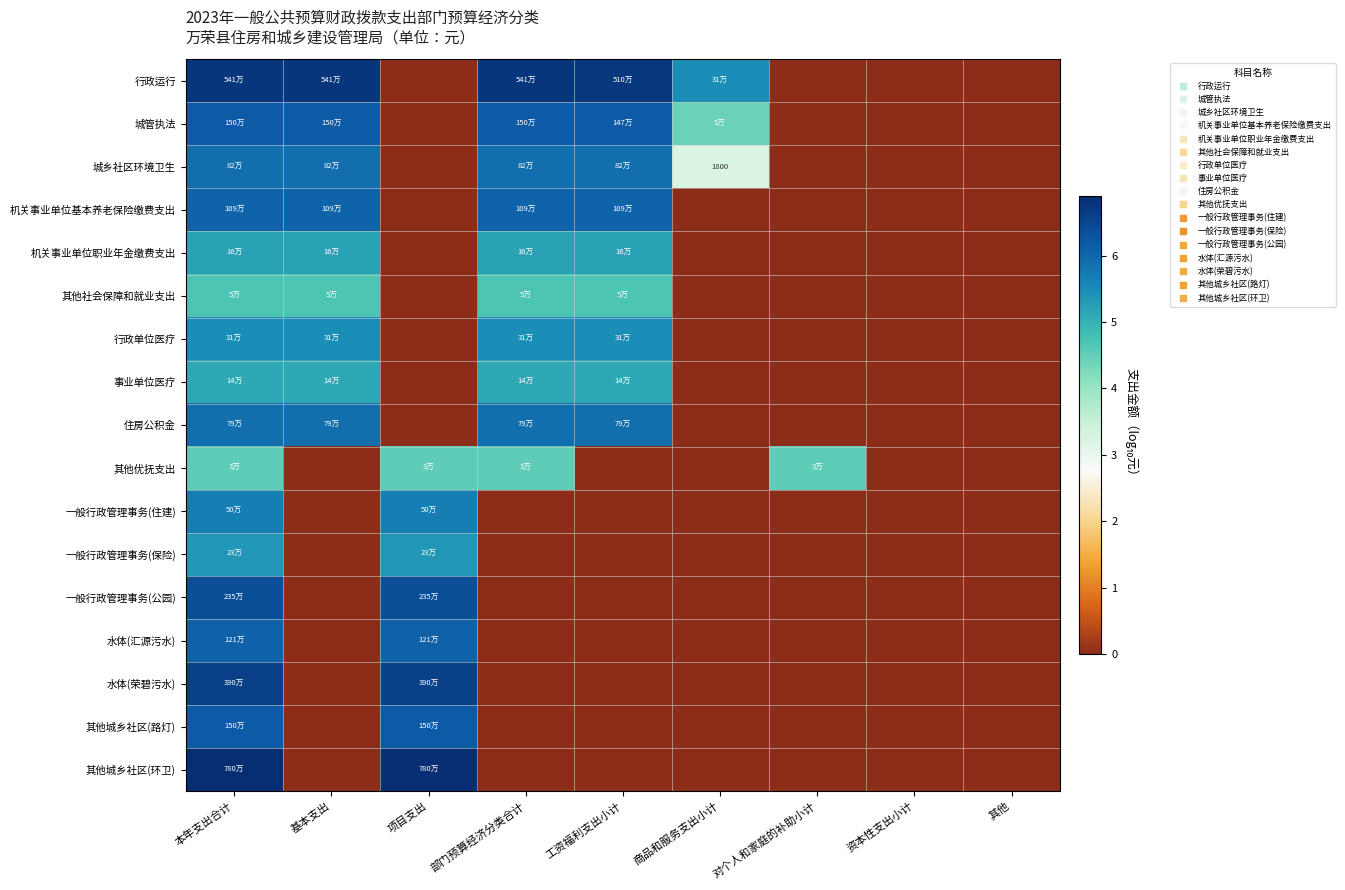

Which has a higher value, 基本支出 or 对个人和家庭的补助小计?

基本支出